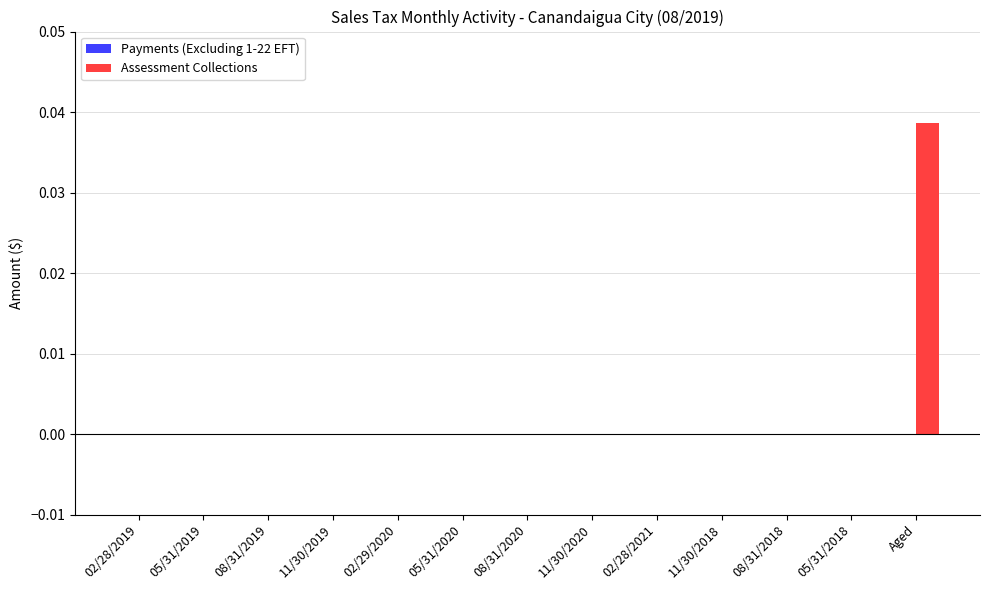

At which category does the chart reach its peak across all series?

Aged